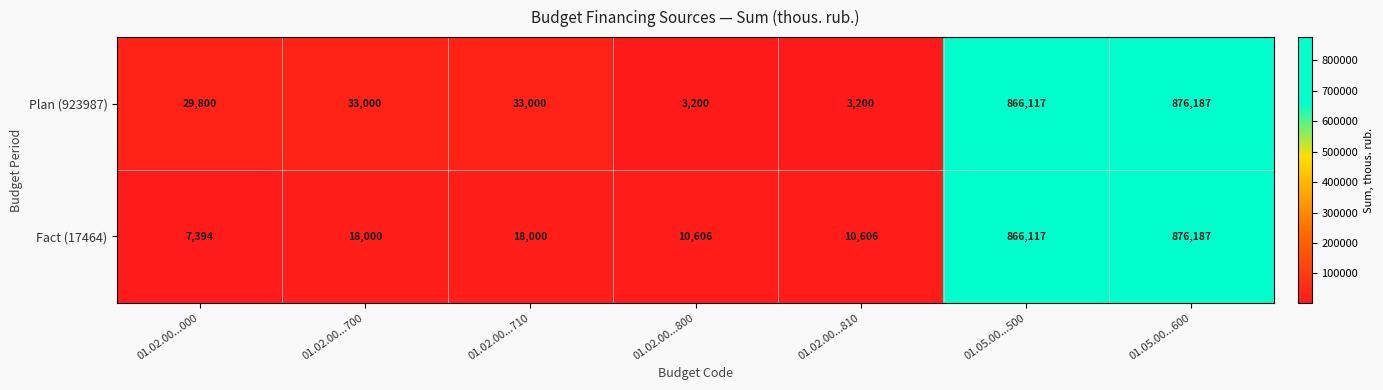

What value does the Plan (923987) series have at 01.05.00...600, to the nearest 100?

876200